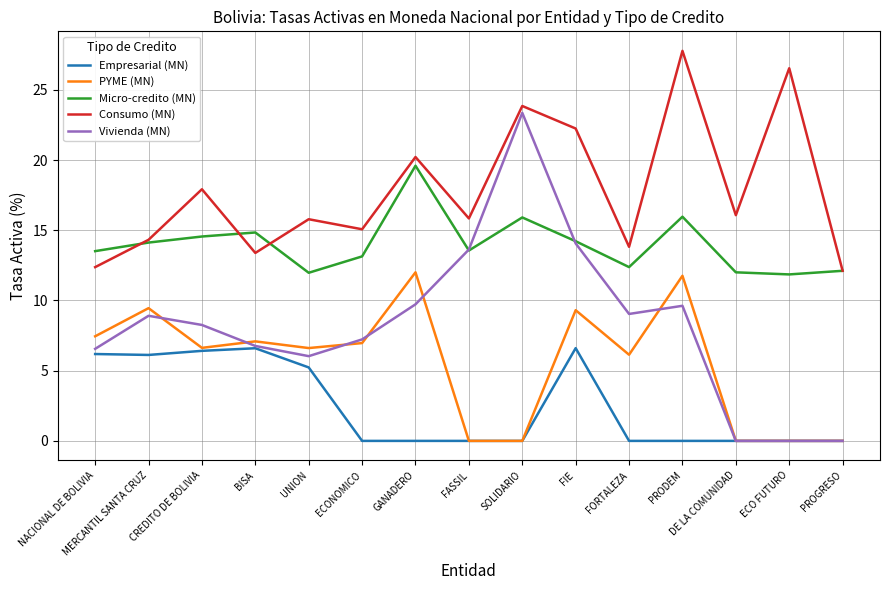

Rank the series by their average value, from highest to lowest.

Consumo (MN), Micro-credito (MN), Vivienda (MN), PYME (MN), Empresarial (MN)